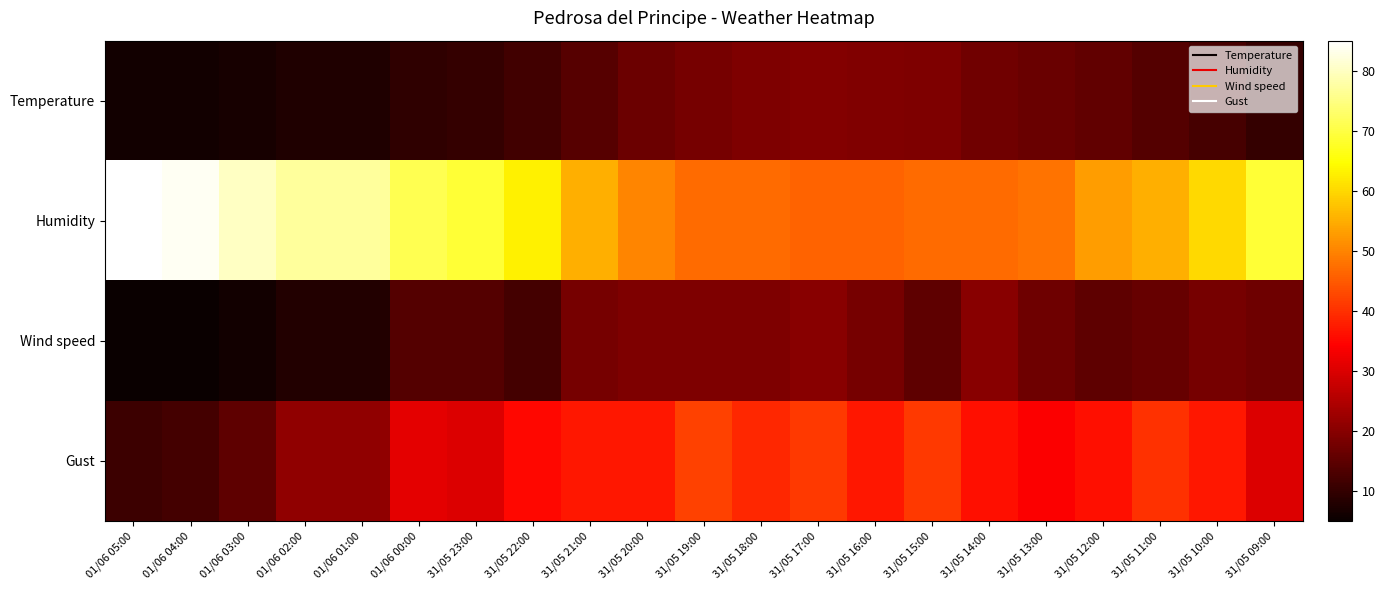

At which category is the sum across all series the highest?

31/05 10:00